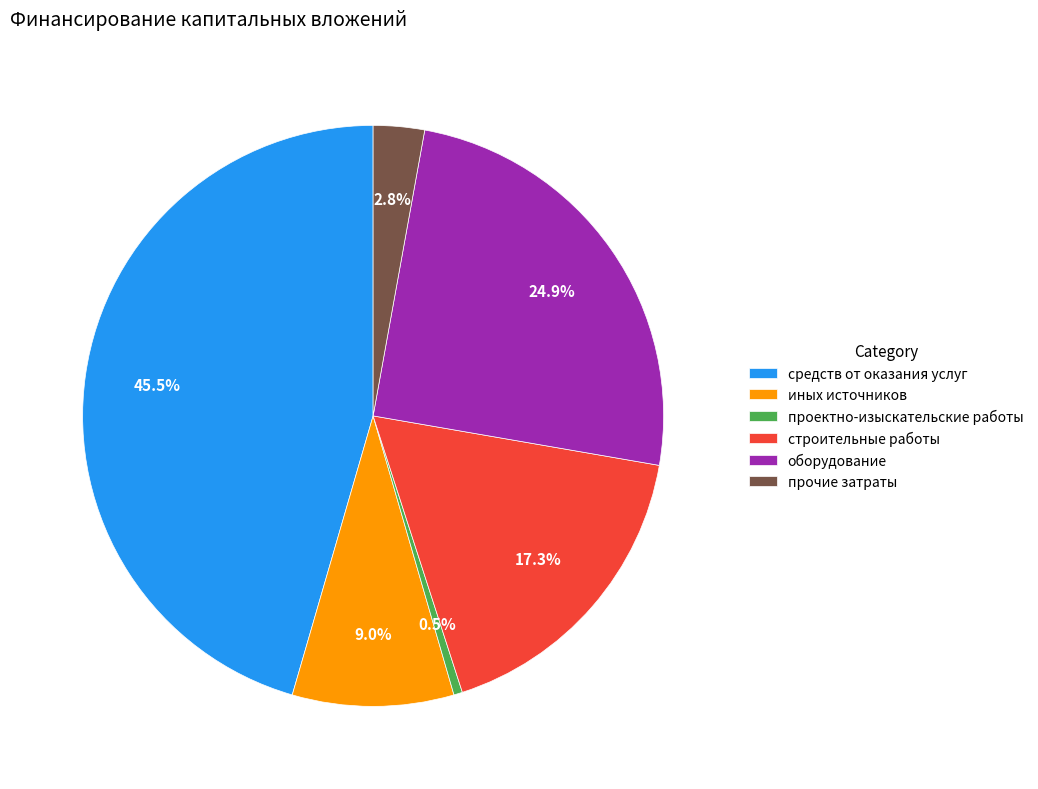

To the nearest percent, what percentage of the pie is иных источников?

9%